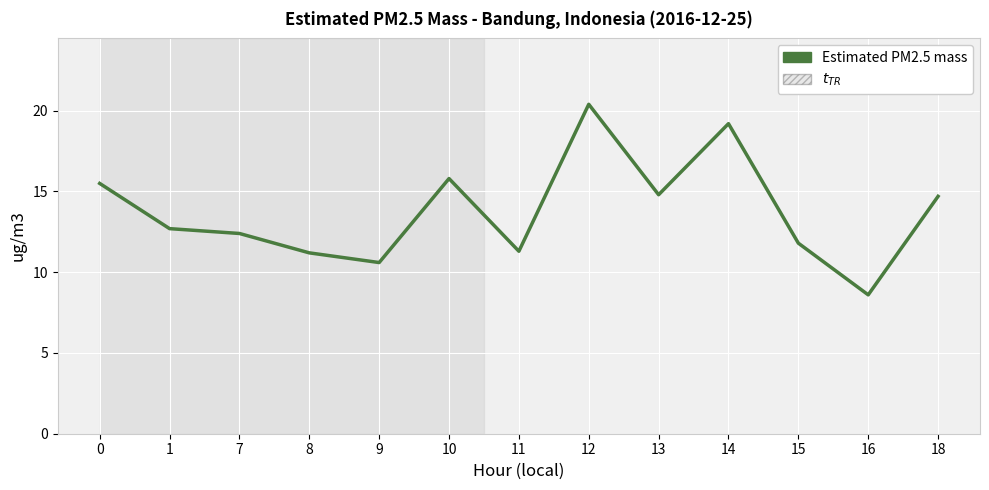

Which category has the lowest value across all series?

16